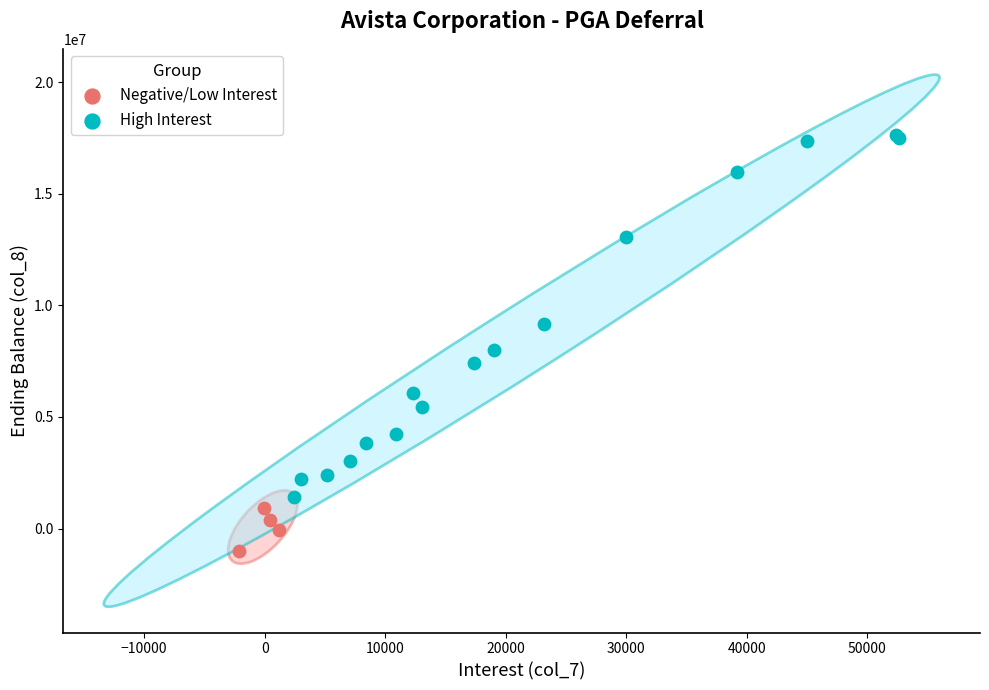

Which series has the widest spread of Y values?

High Interest